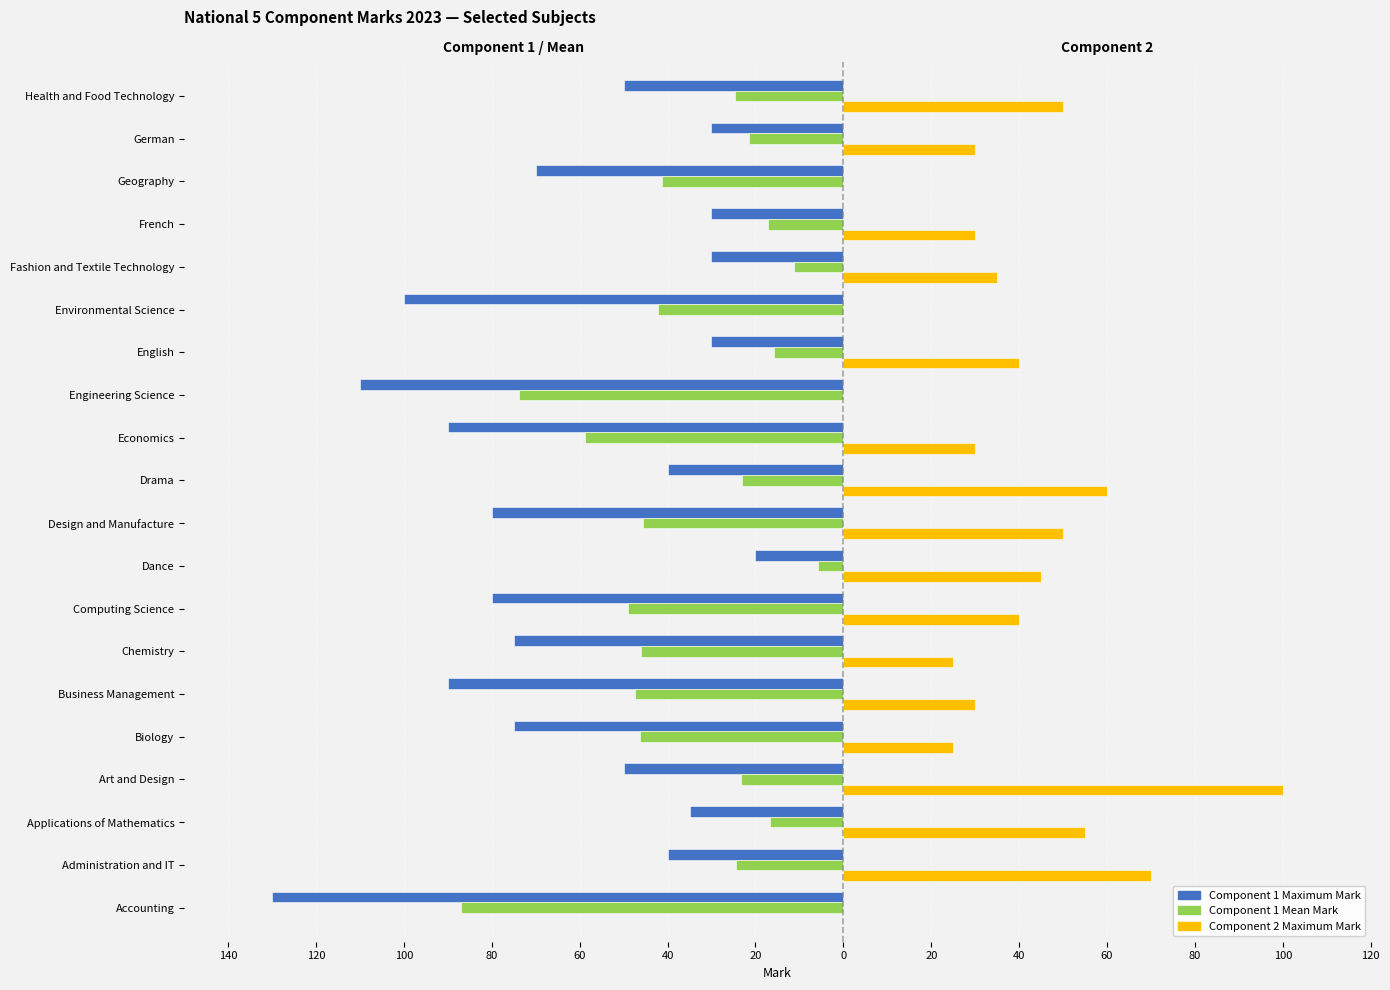

What are all the series names shown in the legend?

Component 1 Maximum Mark, Component 1 Mean Mark, Component 2 Maximum Mark